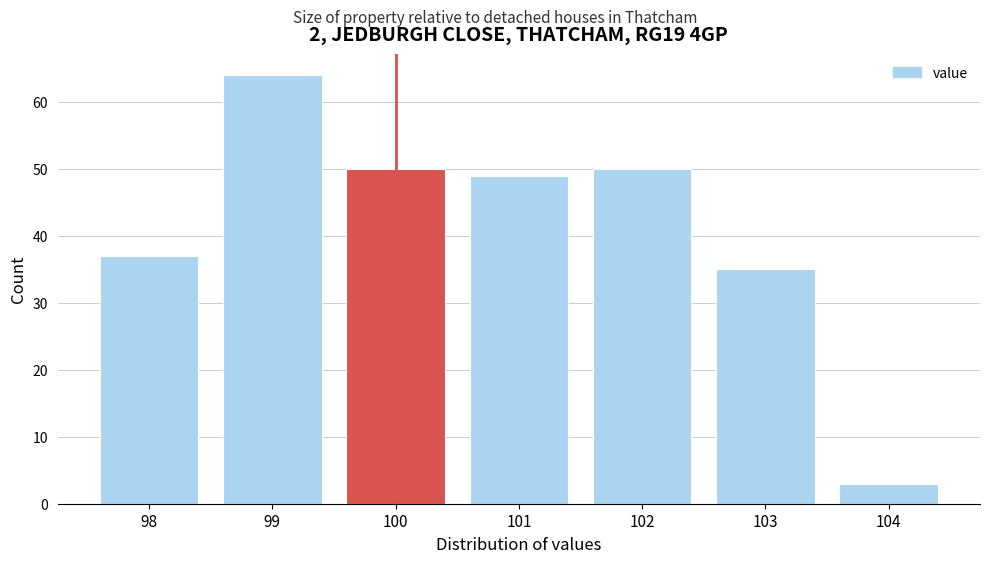

Over which range of the x-axis is the bar tallest?

98.5 to 99.5